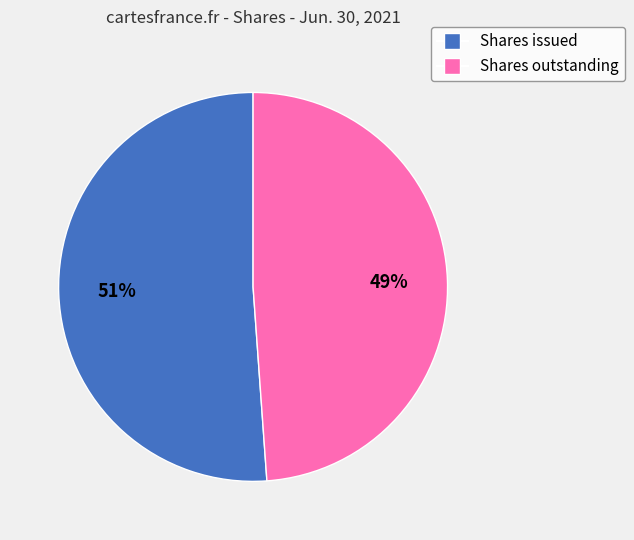

Combined, do Shares outstanding and Shares issued account for over 50%?

Yes